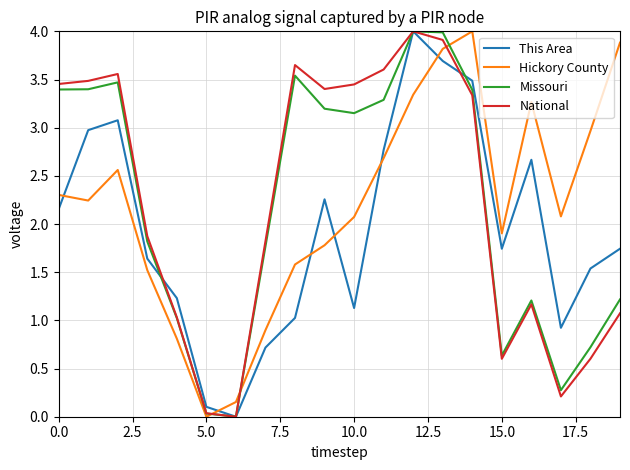

What is the highest value of the Missouri series?

4.0